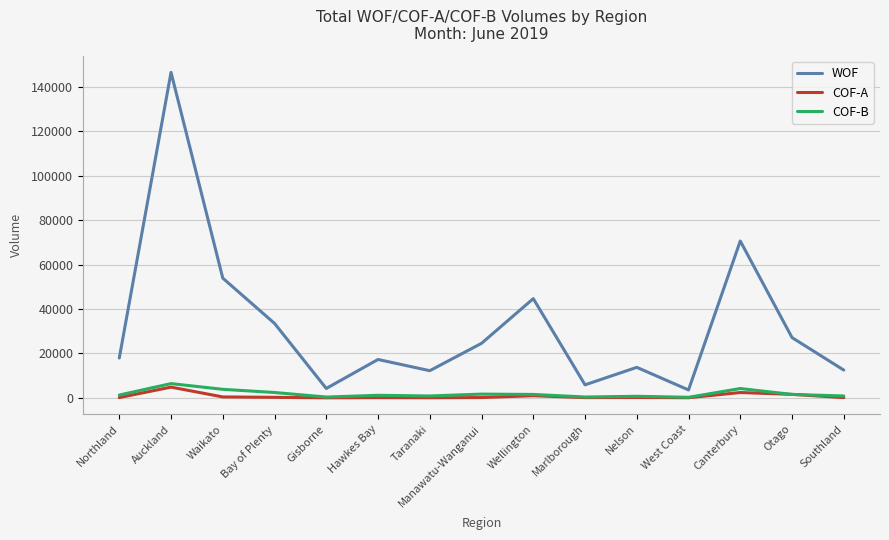

Which series has the widest spread of values?

WOF